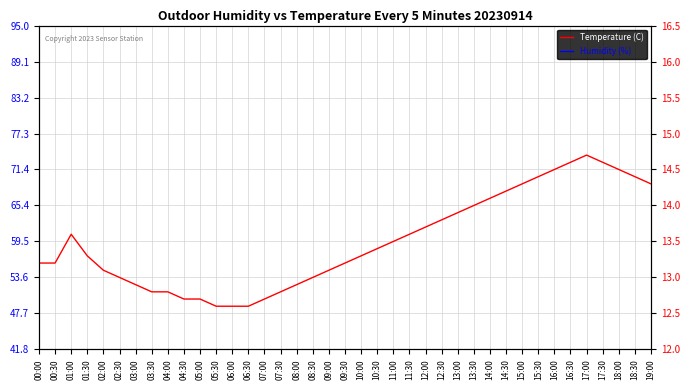

Which has a higher value, 04:30 or 07:30?

04:30